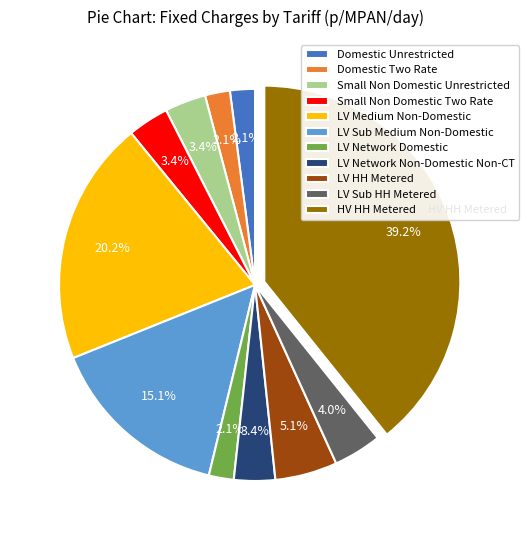

Does Small Non Domestic Unrestricted account for over 50% of the chart?

No